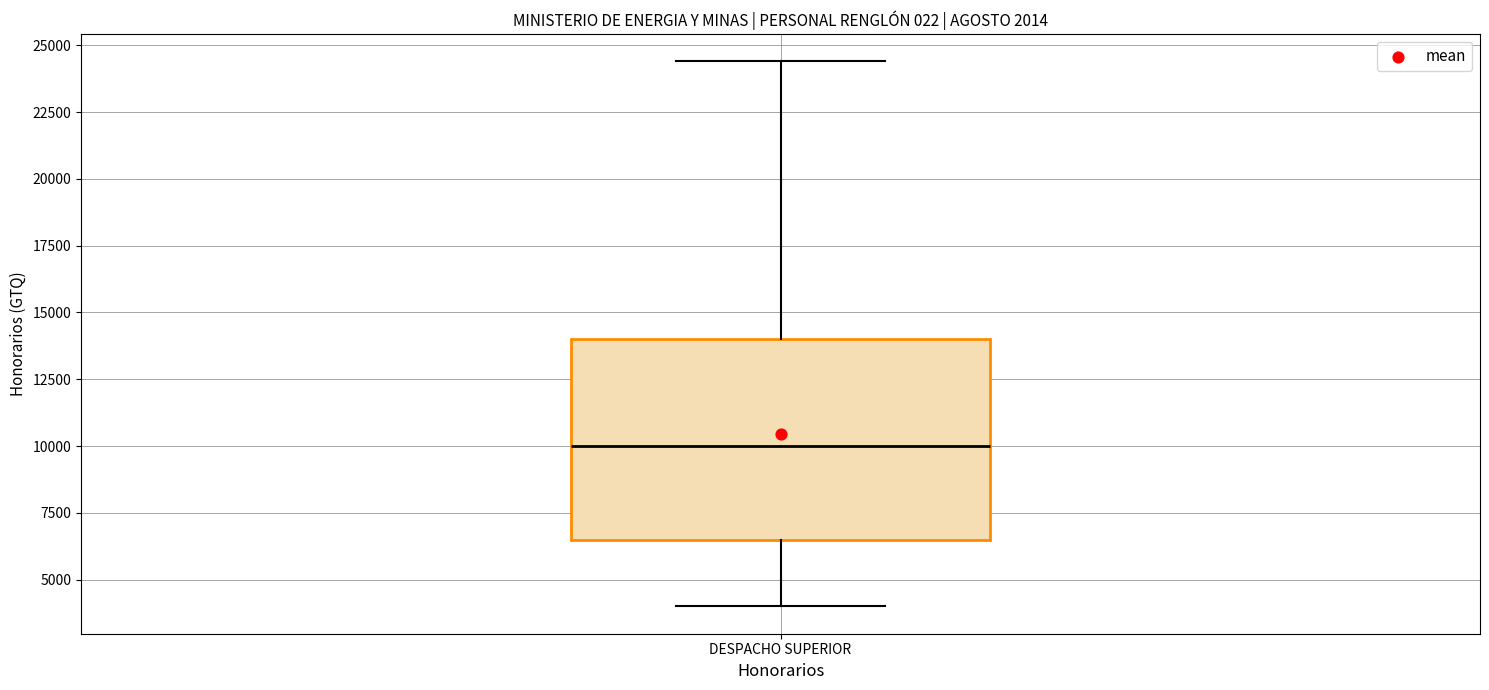

Read this box plot against the y-axis: the position of the median line, the range covered by the box, and the ends of both whiskers. The values are not printed on the chart, so give them approximately, as read against the axis.

median 10000, box 6500 to 14000, whiskers 4000 to 24500